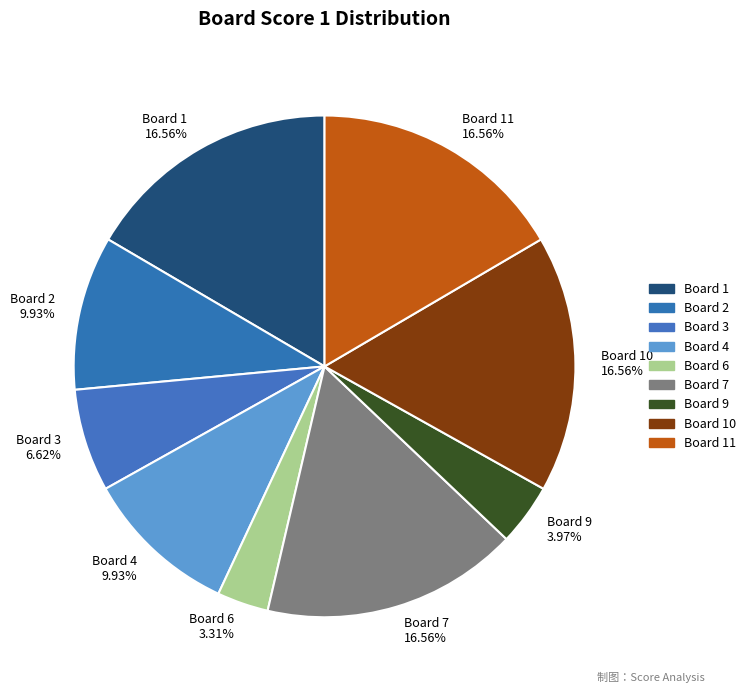

What percentage is the Board 6 slice, to the nearest percent?

3%